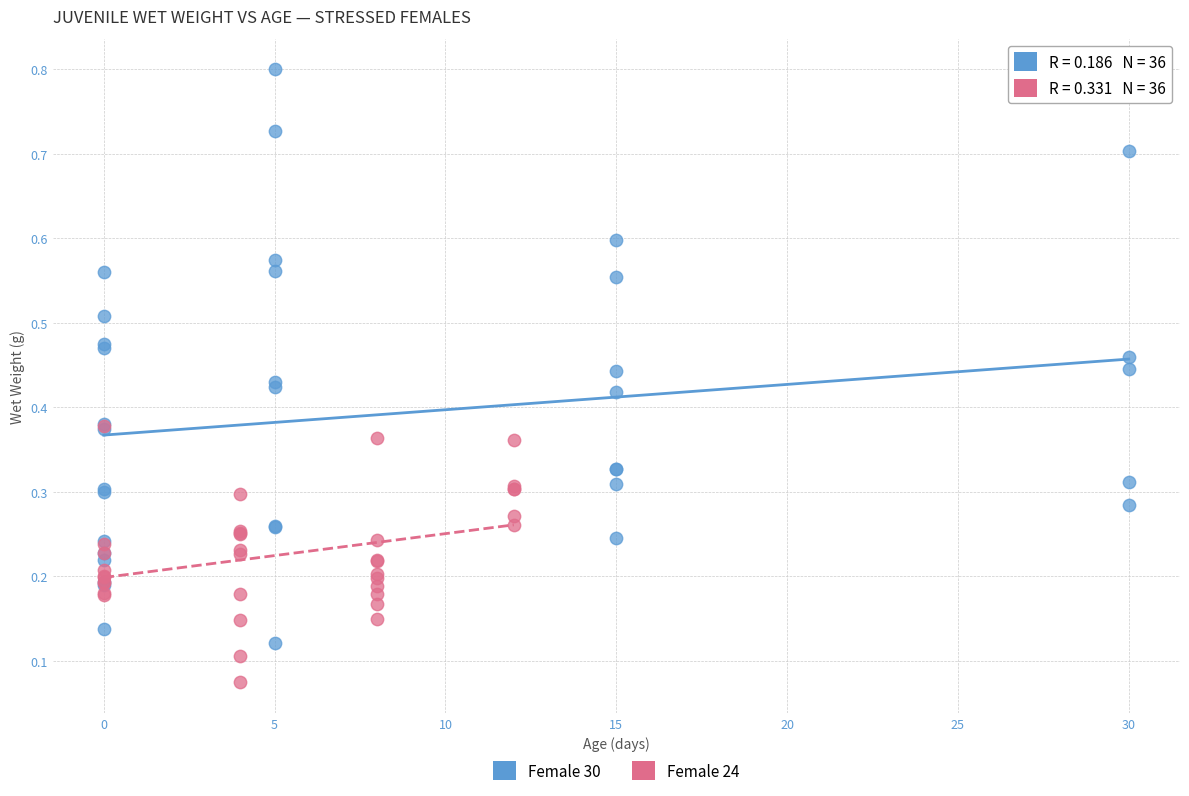

What are all the series names shown in the legend?

Female 30, Female 24